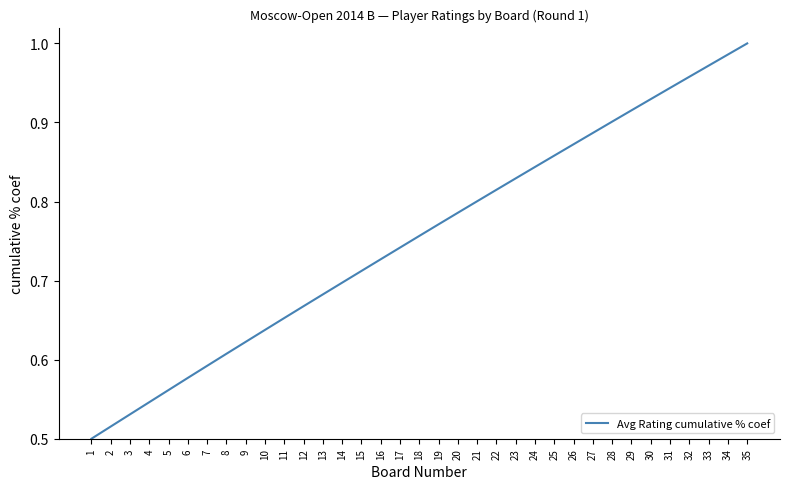

What is the difference between the values at 26 and 20?

0.1